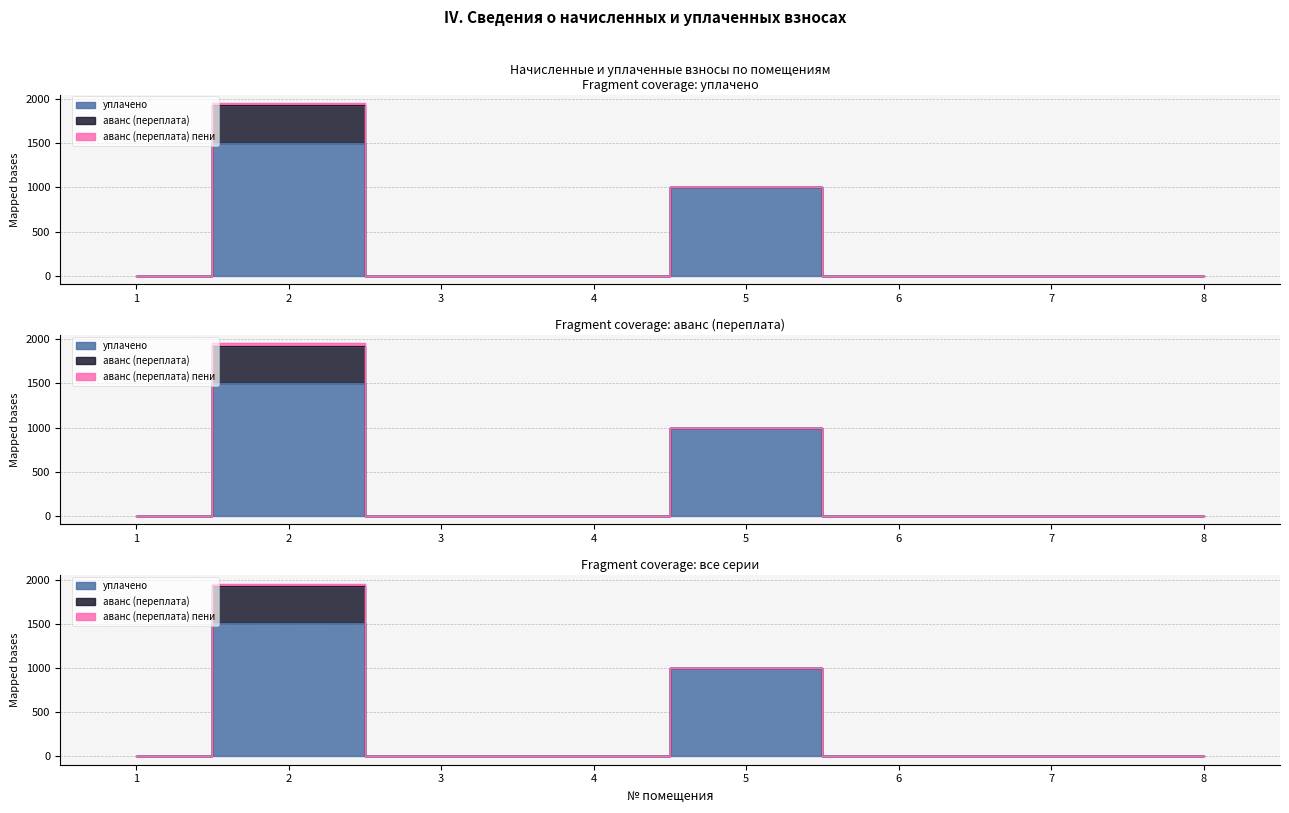

Which category has the lowest value across all series?

1